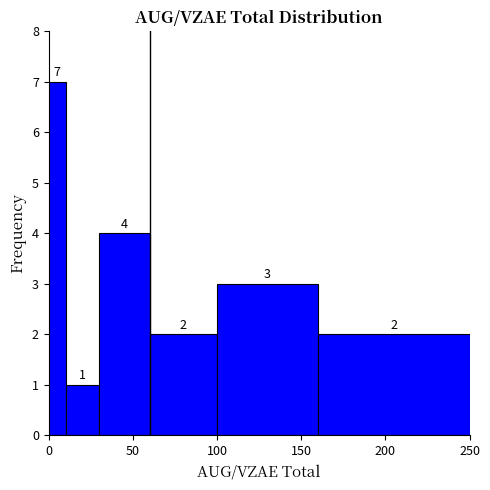

Around what value on the x-axis is the tallest bar? Give the approximate position of its centre, as read against the axis.

5